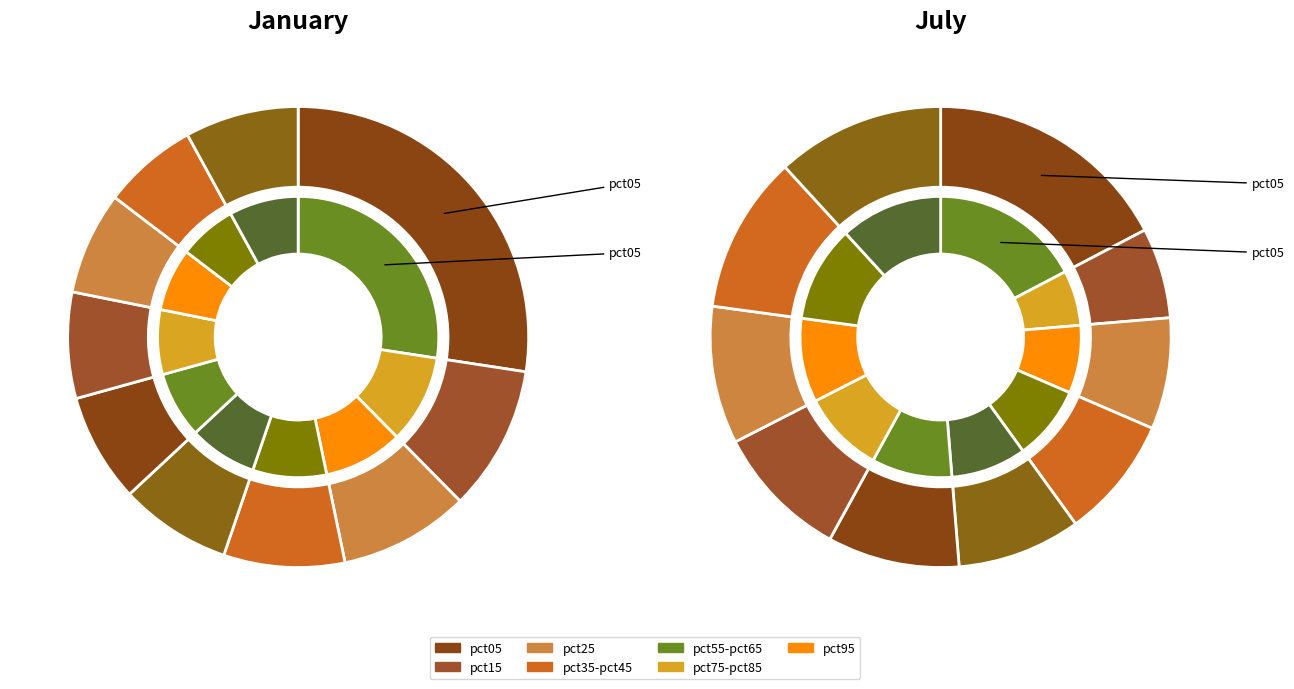

What percentage is NOT represented by 4?

92.2%